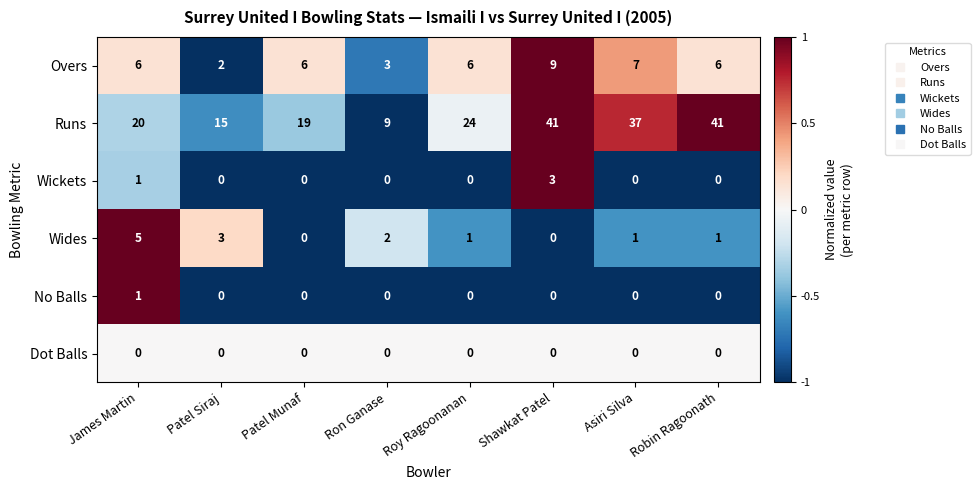

How many values in Wickets are above zero?

2